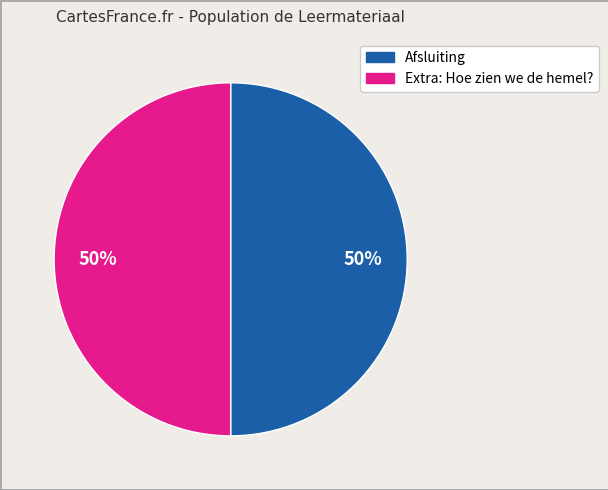

What percentage is the Extra: Hoe zien we de hemel? slice, to the nearest percent?

50%